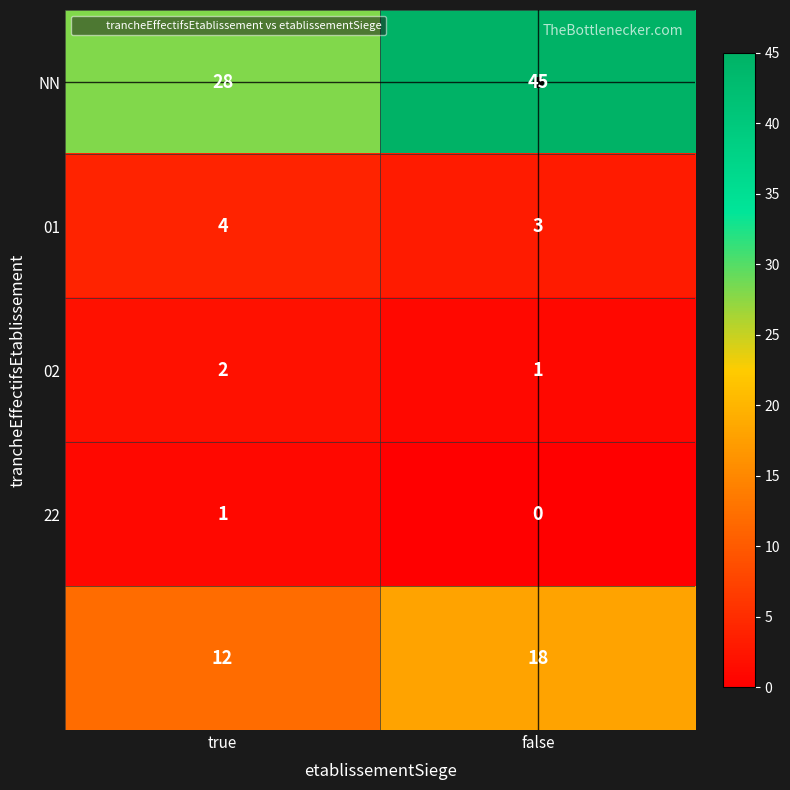

At which category does the chart reach its minimum across all series?

false